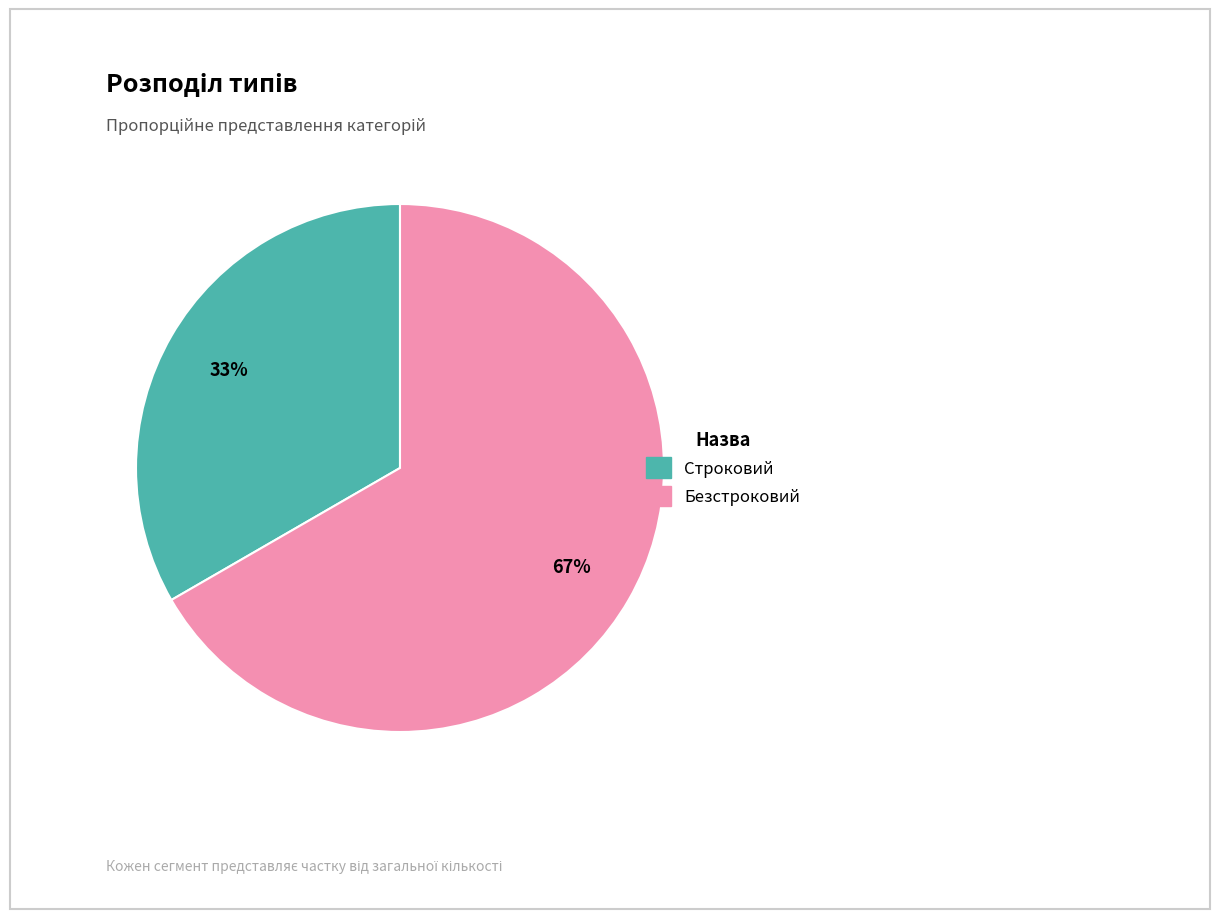

To the nearest percent, what is the average slice percentage?

50%